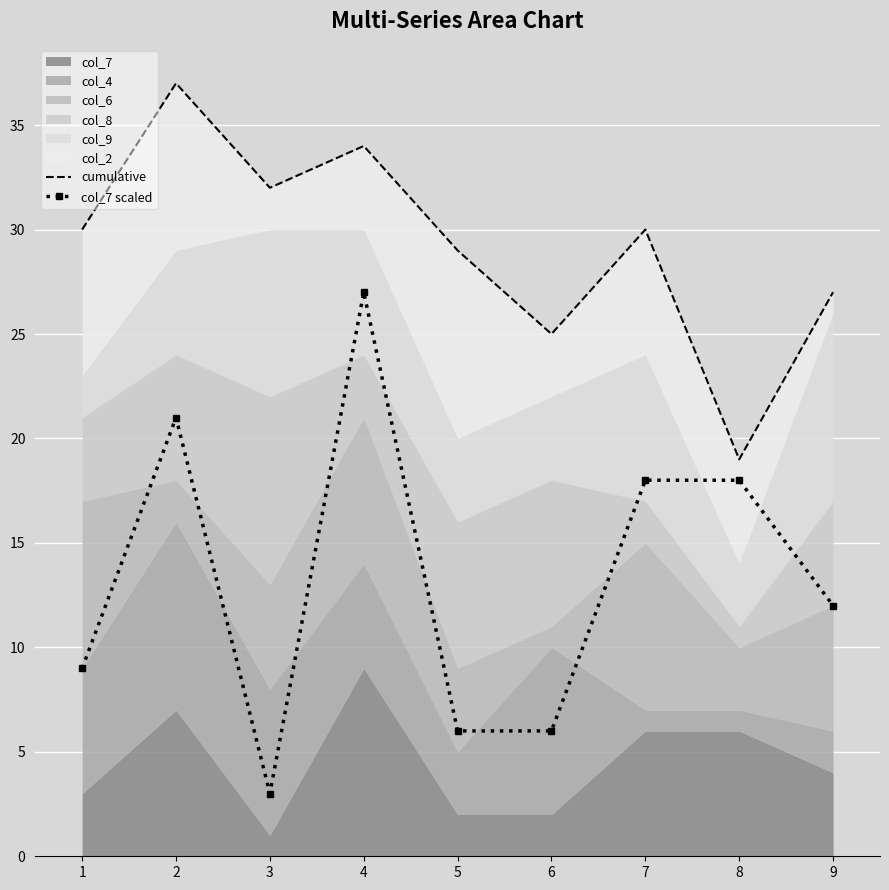

True or false: cumulative and col_7 scaled intersect in this chart.

False